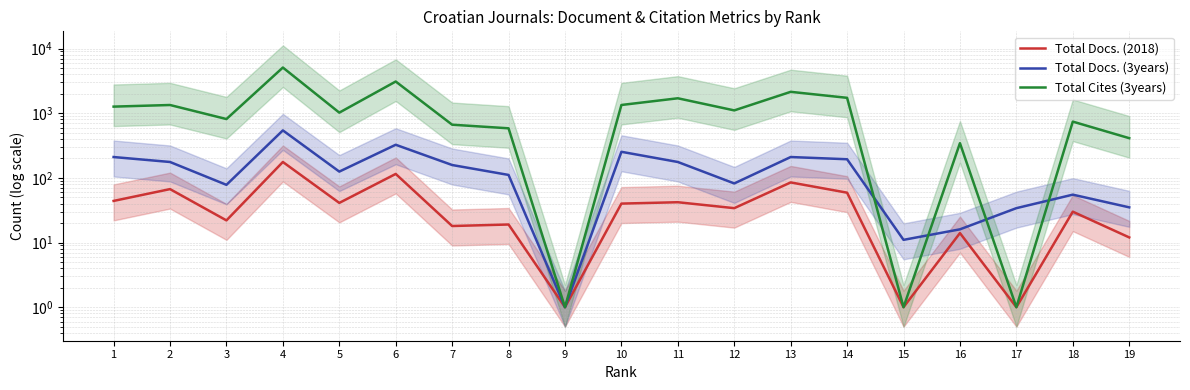

Is the value of Total Docs. (3years) at 14 greater than the value of Total Docs. (2018) at 1?

Yes